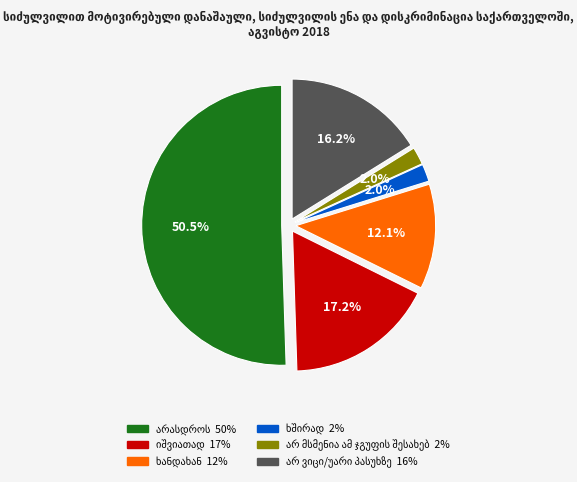

Is there a majority slice in this chart?

Yes